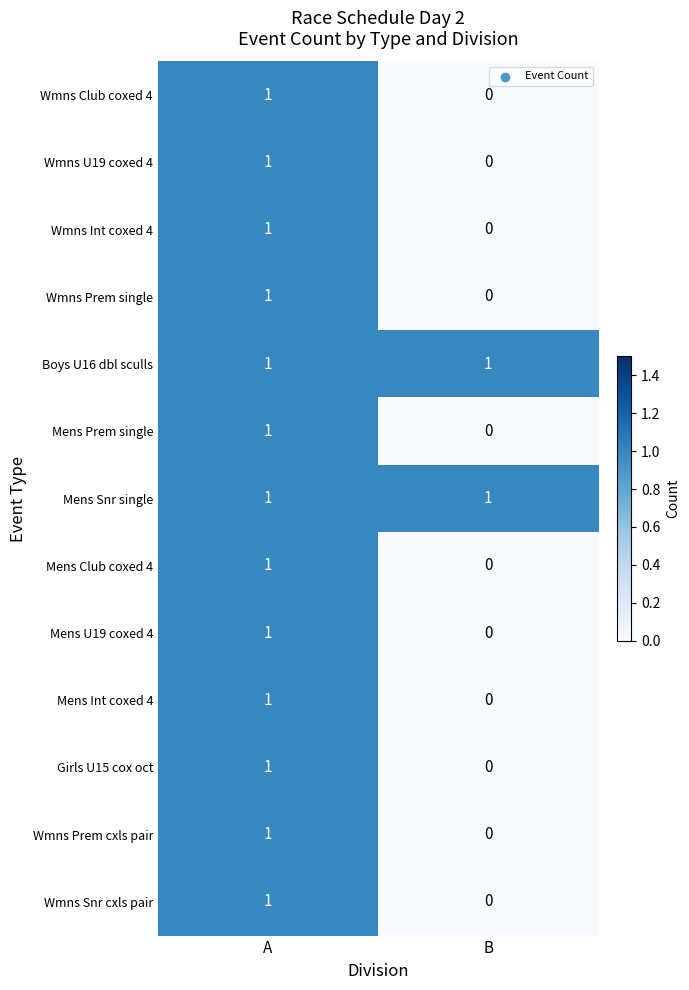

Which category has the highest value in the Wmns Prem single series?

A